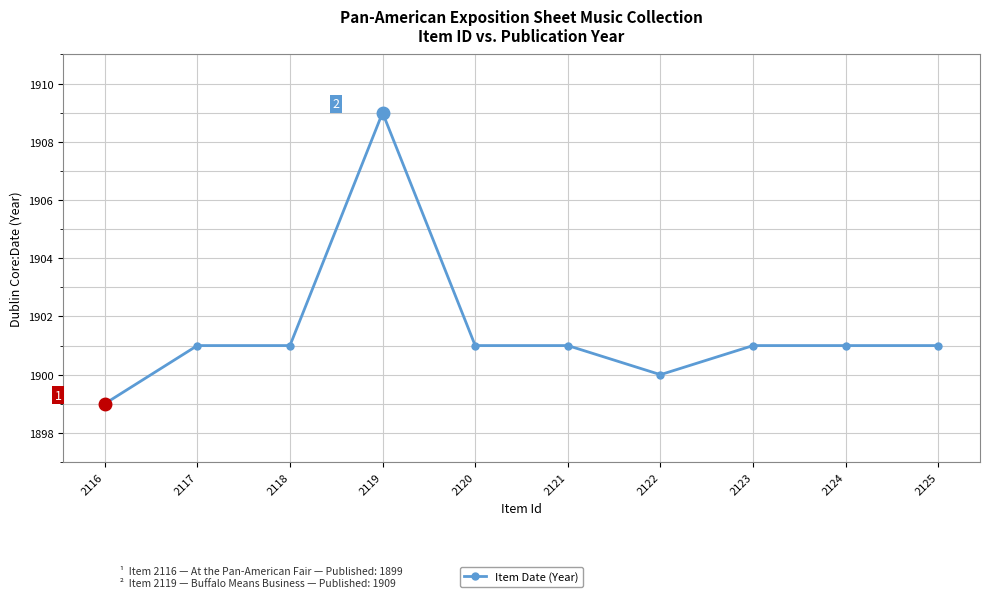

How many values are between 1901 and 1902?

7